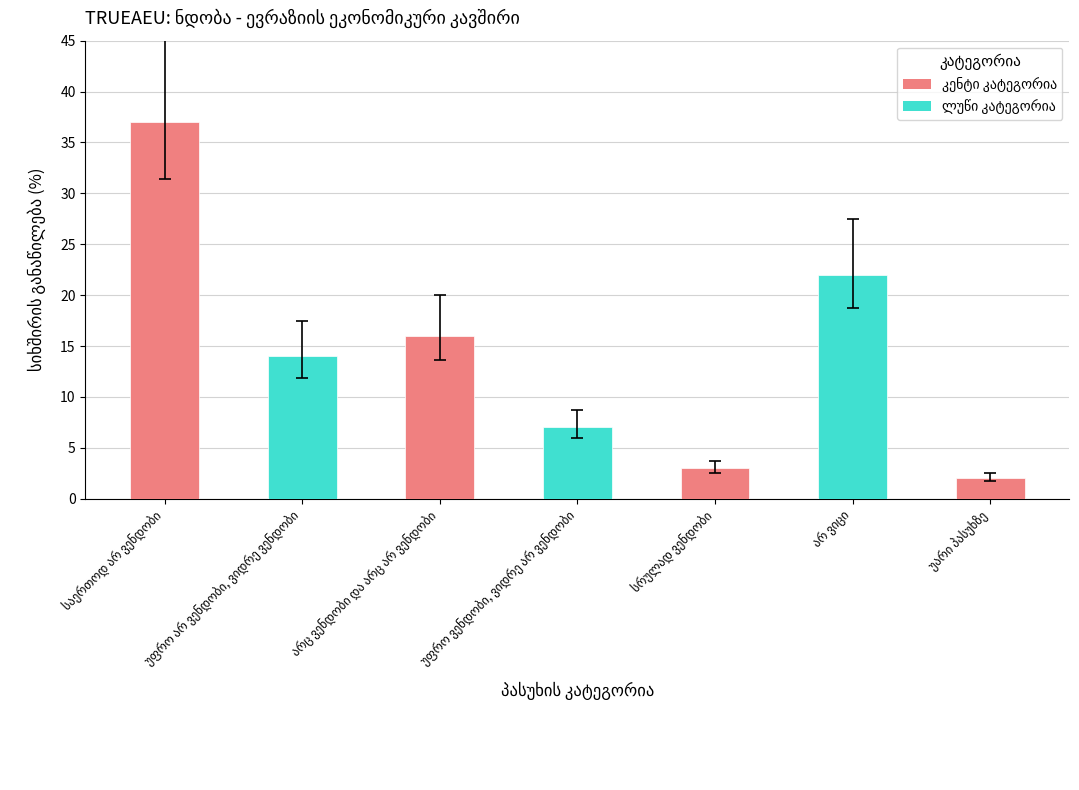

What is the difference between the second highest and minimum values?

20